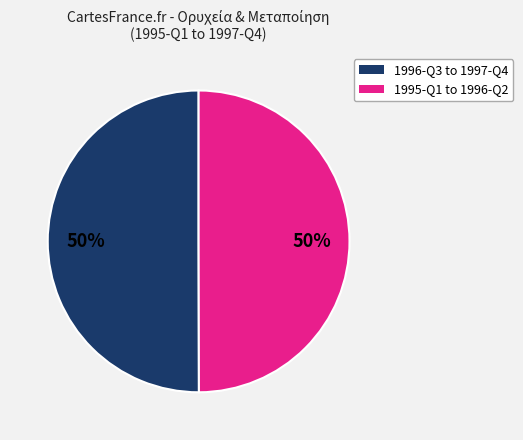

To the nearest percent, what is the average slice percentage?

50%